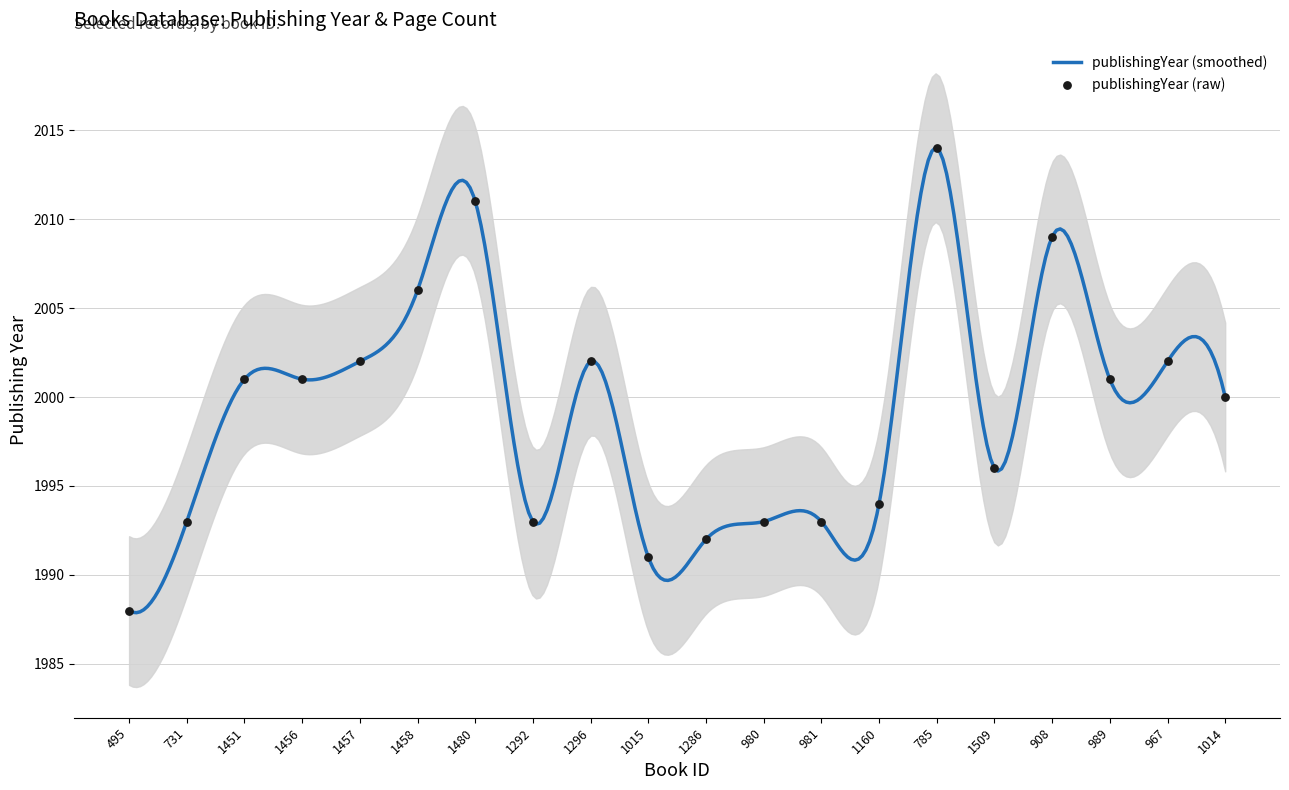

What is the ratio of the value at 1014 to the value at 981?

1.0